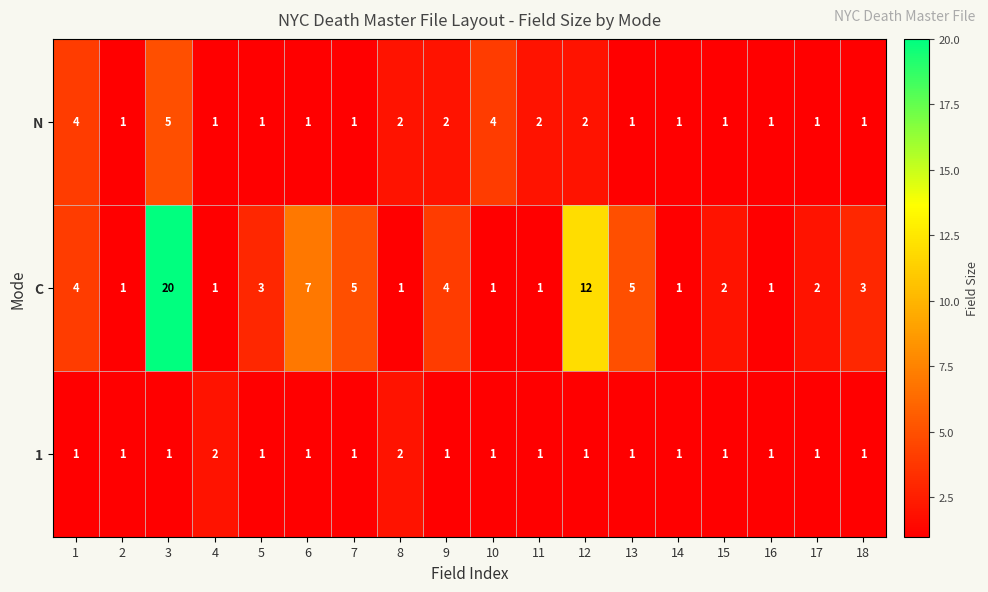

What is the minimum value shown in the chart?

1